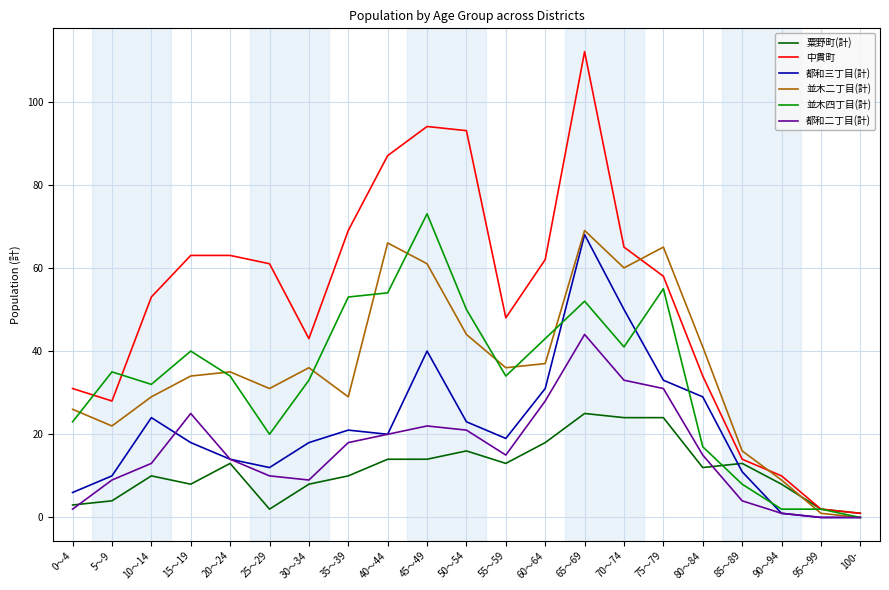

At how many categories does at least one series exceed 66?

5